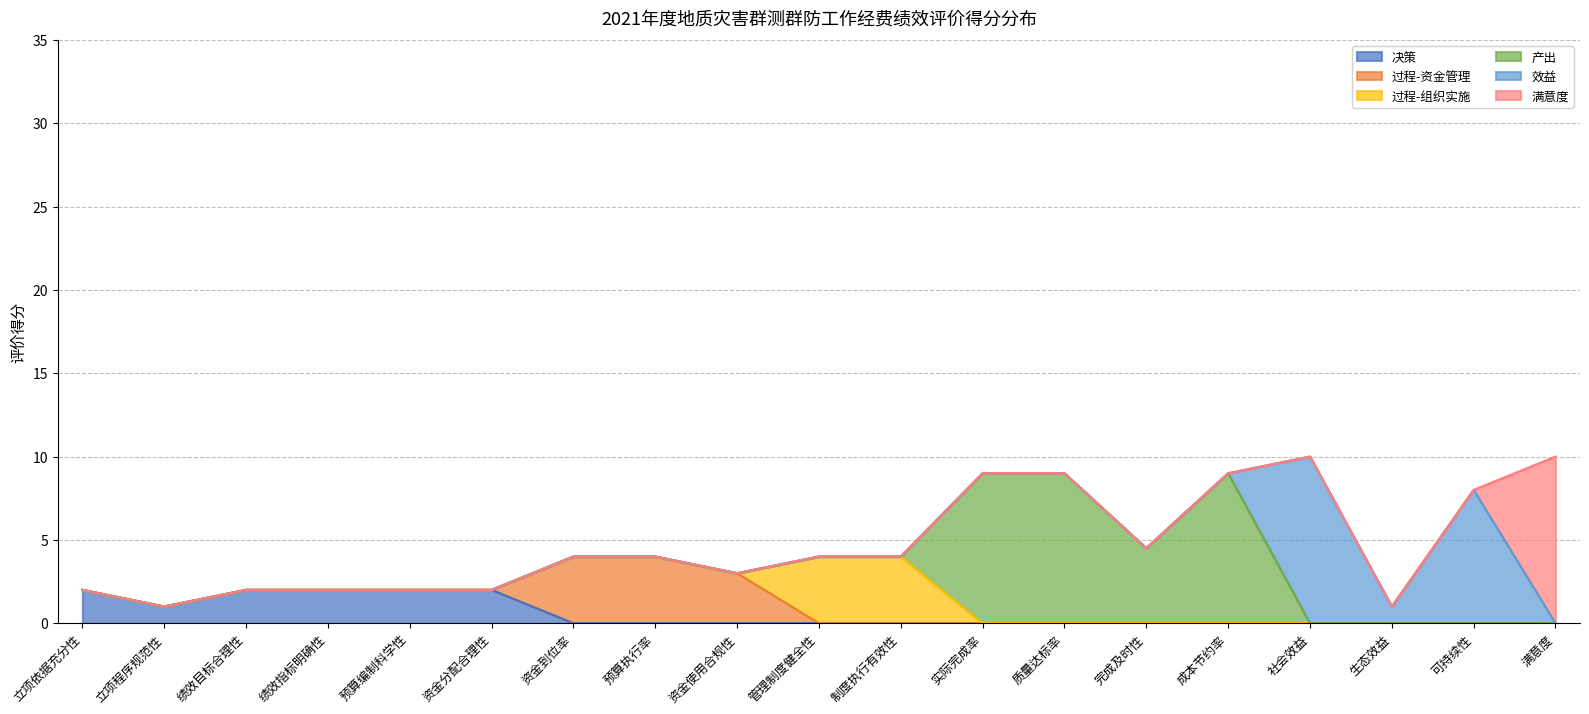

Does the chart display data point markers on the line(s)?

No